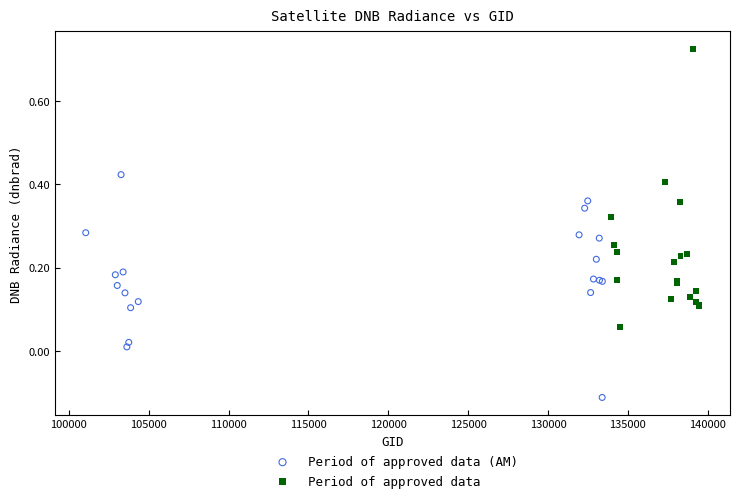

Which series has the widest spread of Y values?

Period of approved data